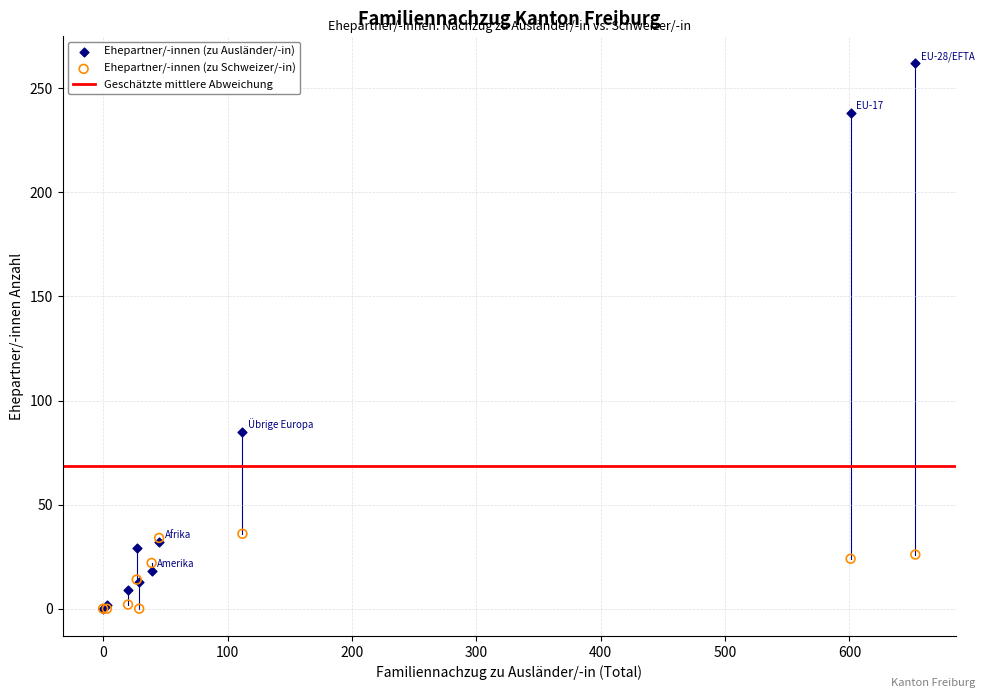

In the Ehepartner/-innen (zu Ausländer/-in) series, what Y value is closest to 131?

85